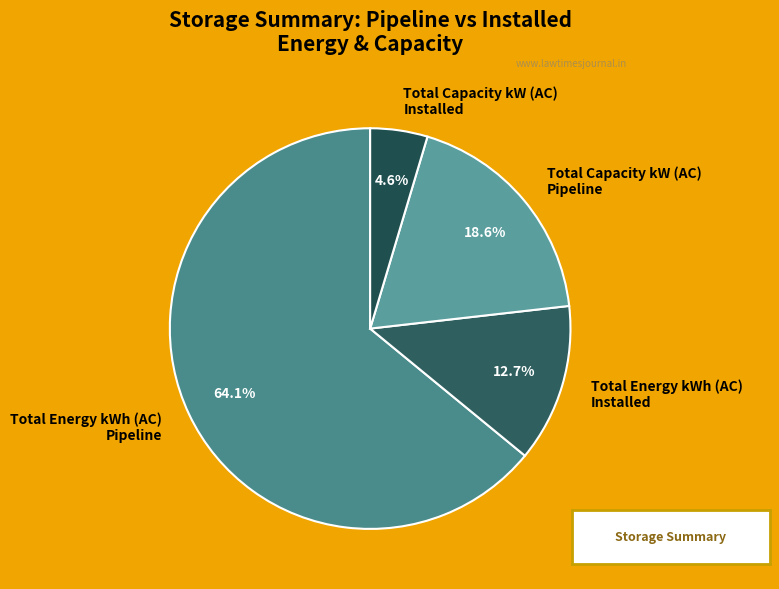

Do Total Energy kWh (AC) Pipeline and Total Capacity kW (AC) Installed together represent more than half of the pie?

Yes